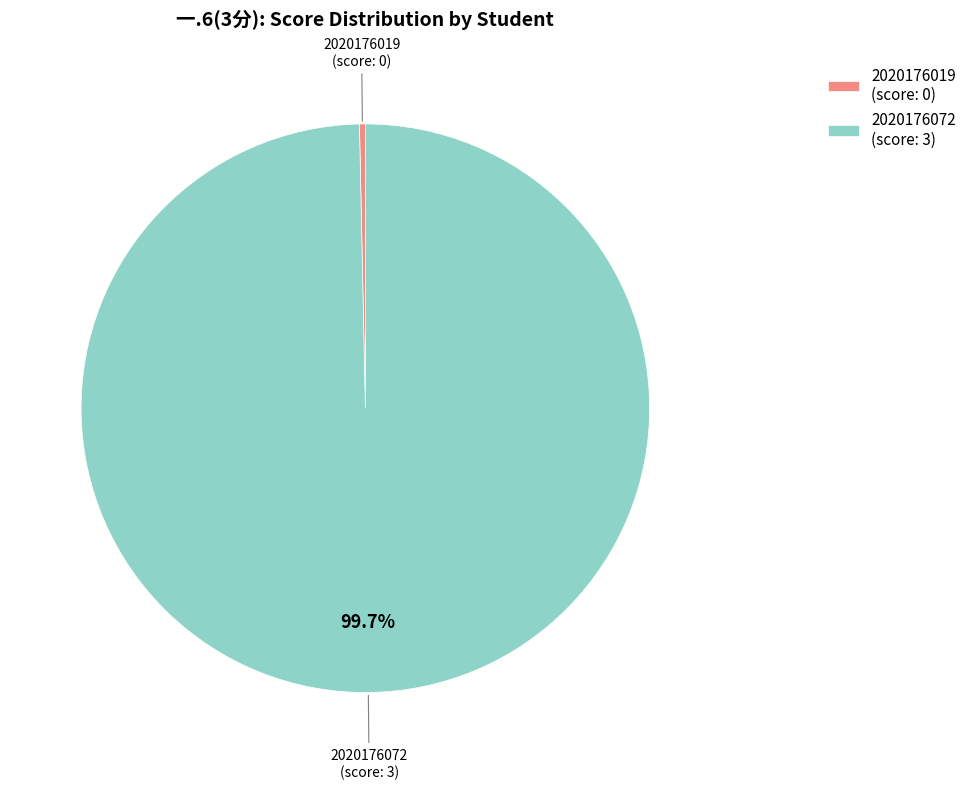

Rank the categories by value from highest to lowest.

2020176072, 2020176019